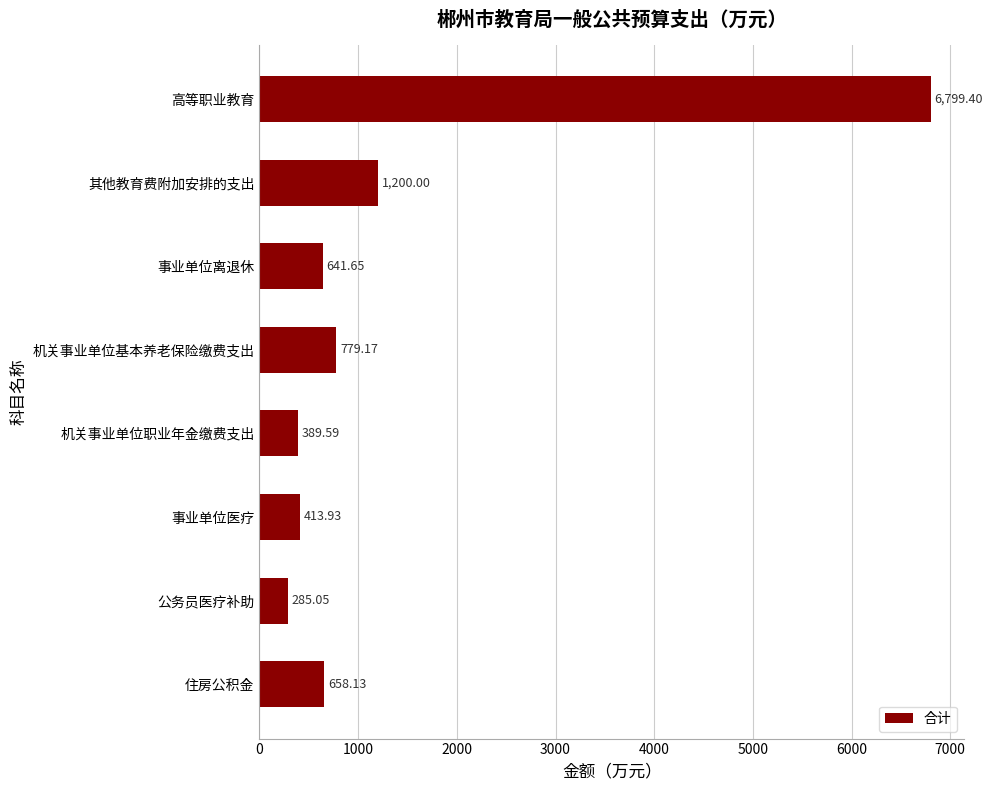

At which label is the value closest to 3542?

其他教育费附加安排的支出